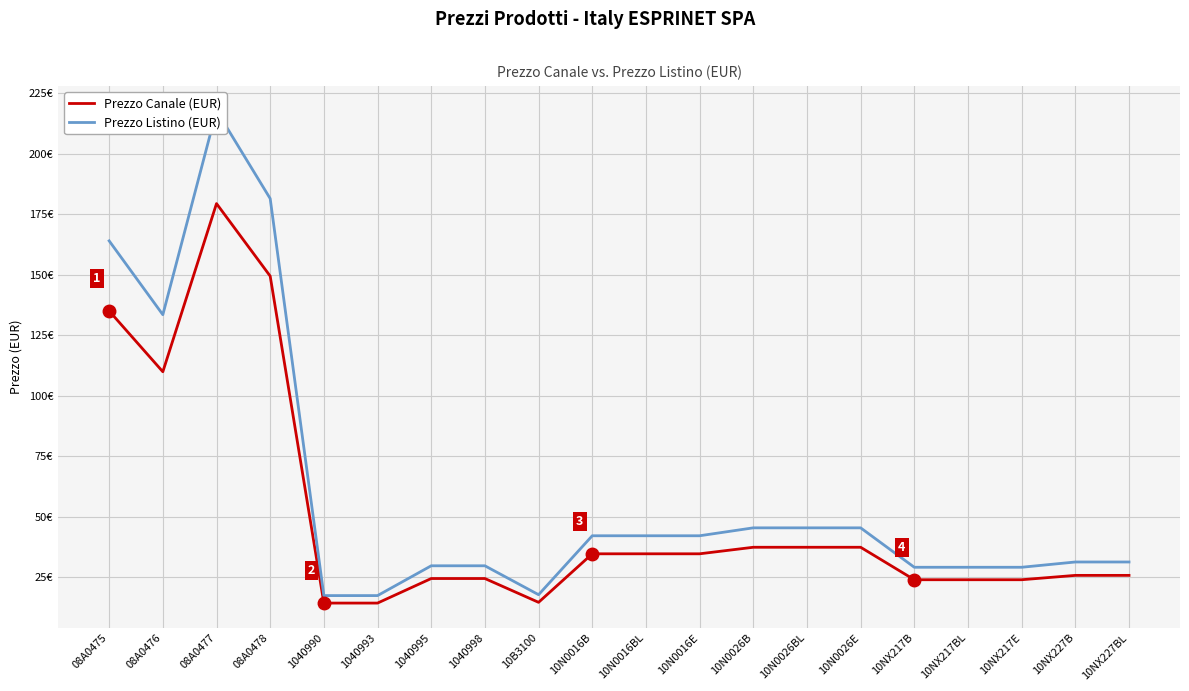

Rank the series at 10N0016B from highest to lowest value.

Prezzo Listino (EUR), Prezzo Canale (EUR)